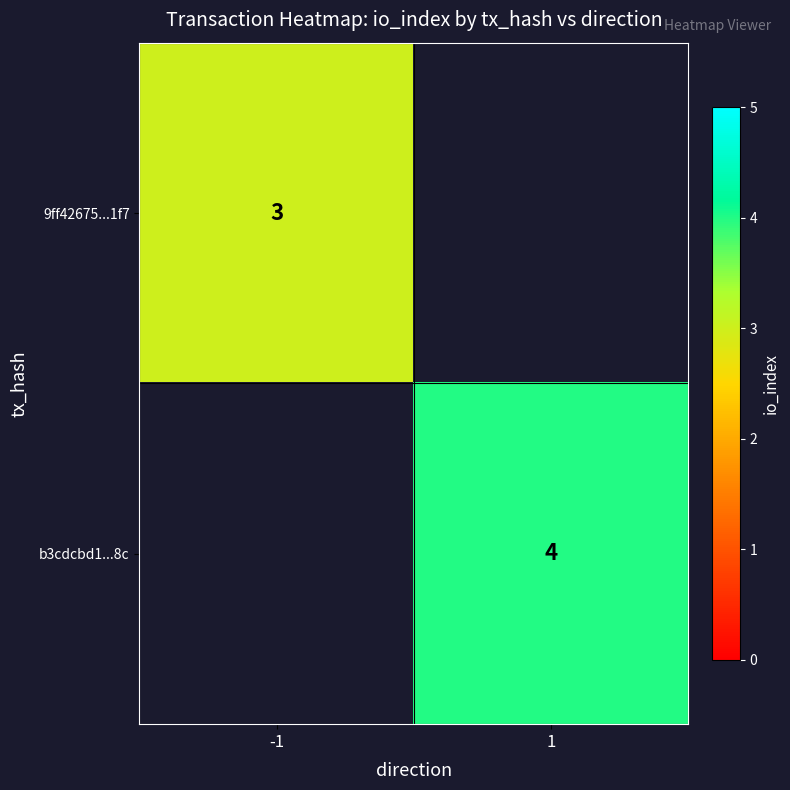

The 9ff42675...1f7 series shows 2 at -1. True or false?

False